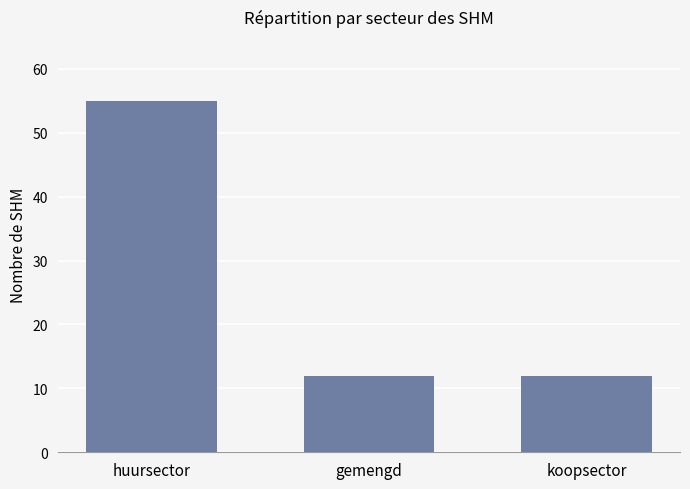

What is the approximate value at huursector?

55